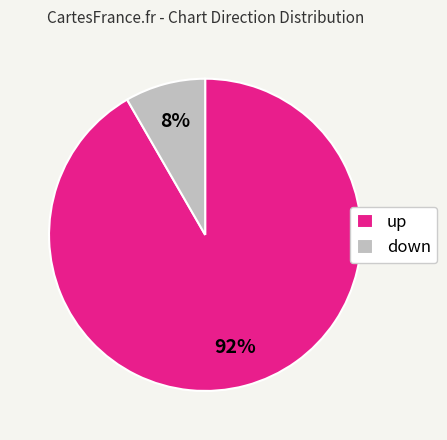

Do up and down together represent more than half of the pie?

Yes